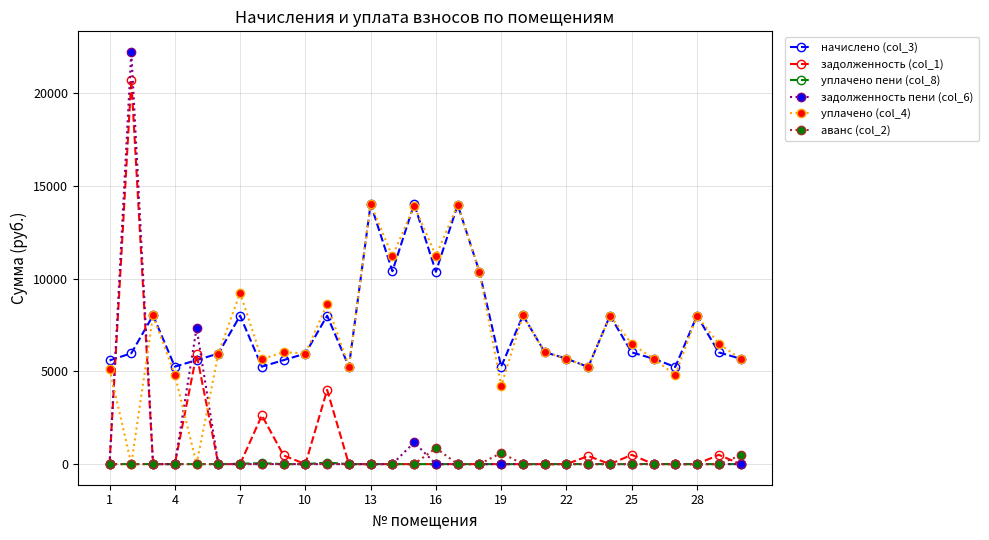

What is the difference between the maximum and minimum values in the аванс (col_2) series?

864.0